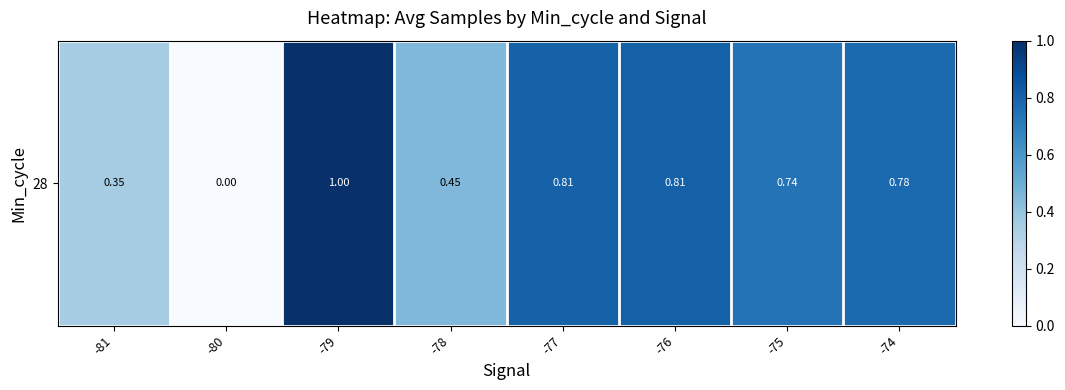

What is the average value?

0.6